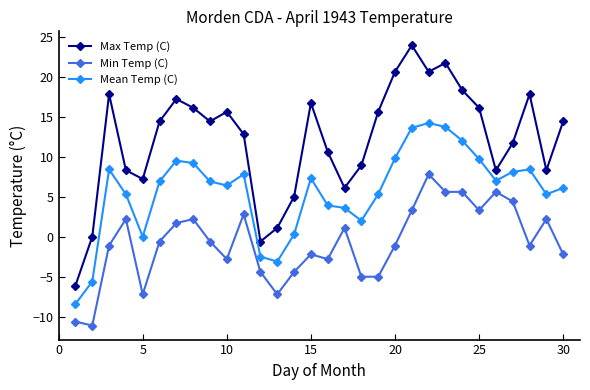

How many data points in Min Temp (C) are above 0?

13